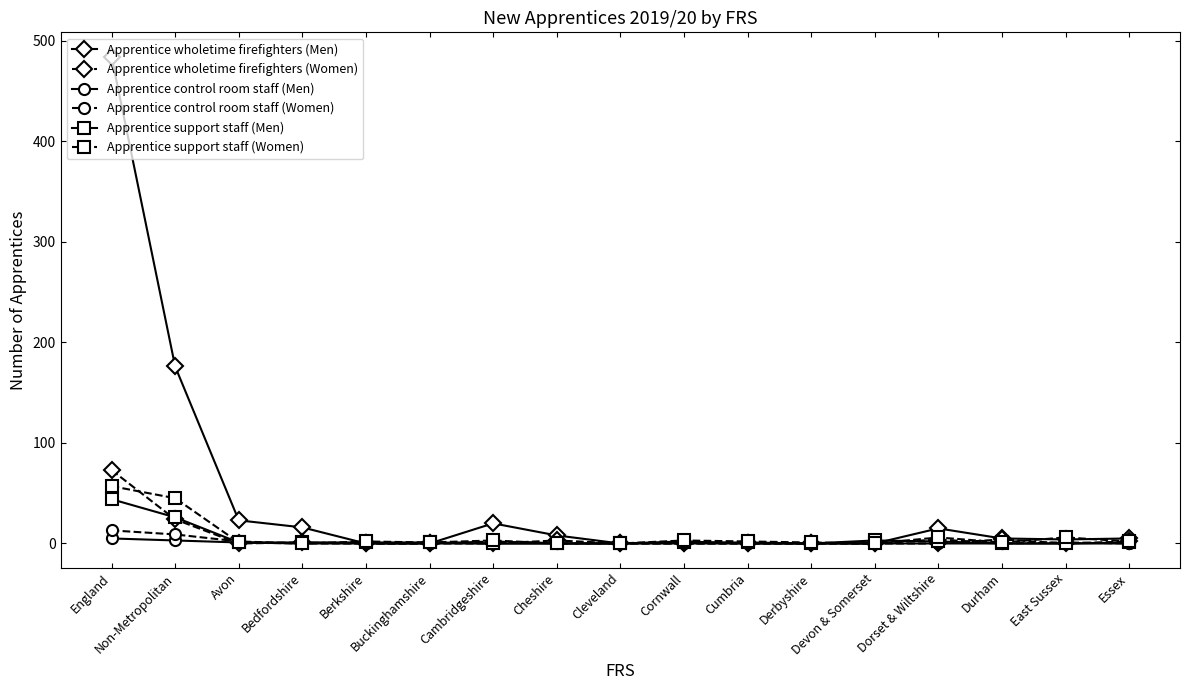

List the series in order of their peak value, highest first.

Apprentice wholetime firefighters (Men), Apprentice wholetime firefighters (Women), Apprentice support staff (Women), Apprentice support staff (Men), Apprentice control room staff (Women), Apprentice control room staff (Men)